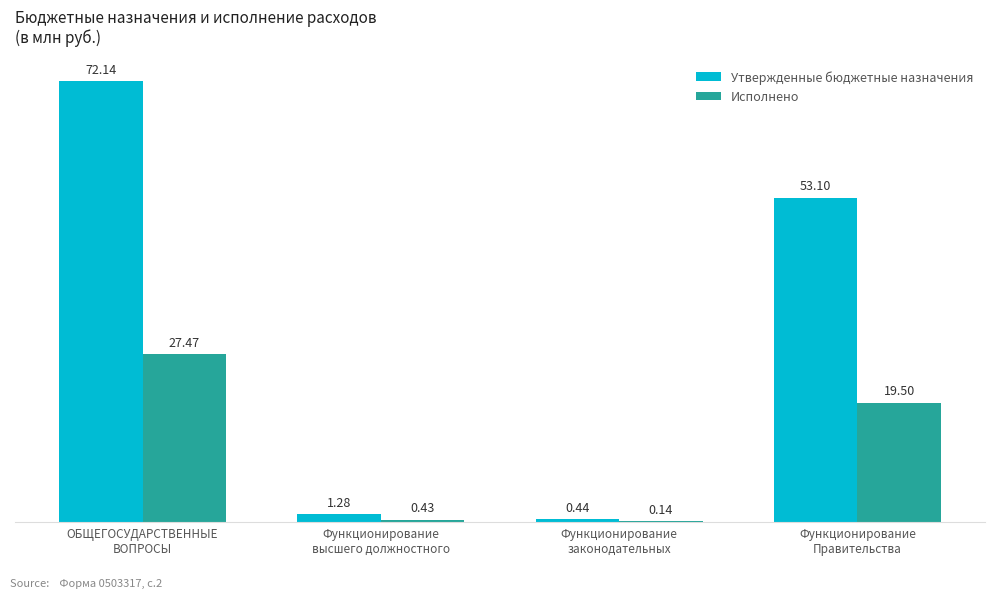

Is the value of Утвержденные бюджетные назначения at Функционирование
высшего должностного greater than the value of Исполнено at Функционирование
Правительства?

No